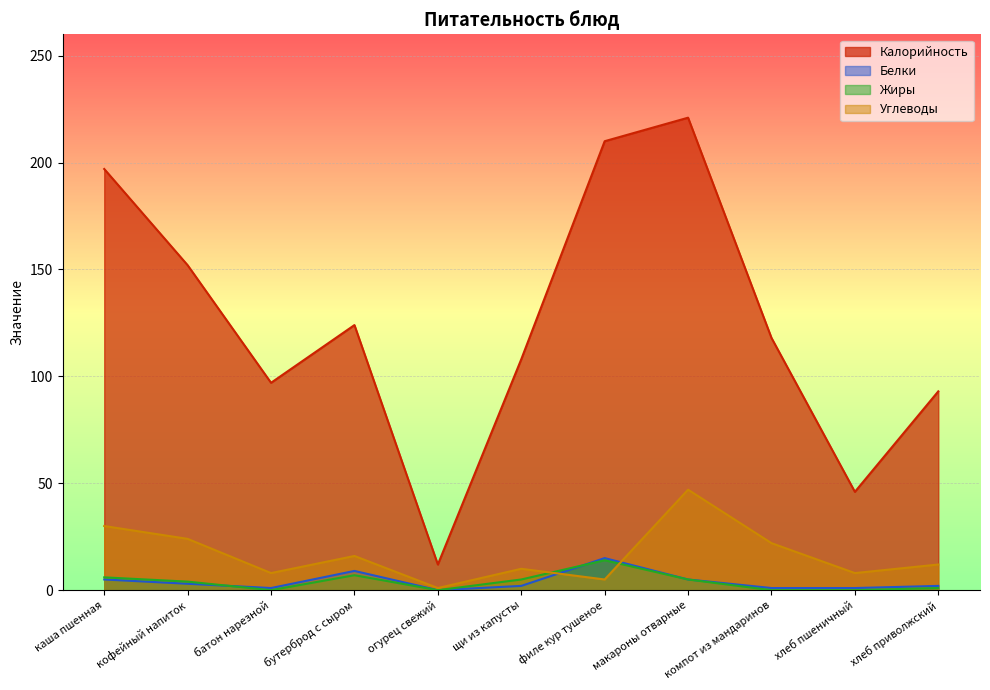

Which series has the largest range (max minus min)?

Калорийность